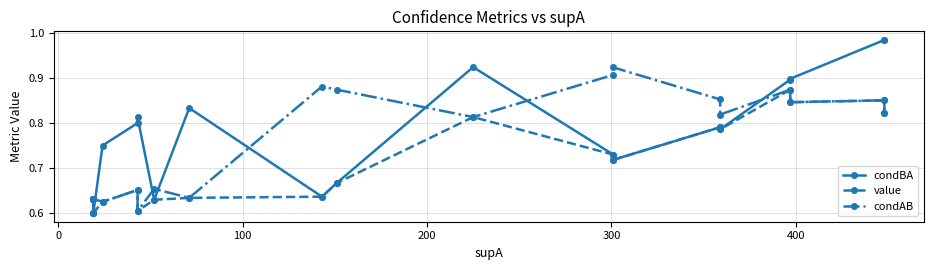

What is the maximum value shown in the chart?

1.0